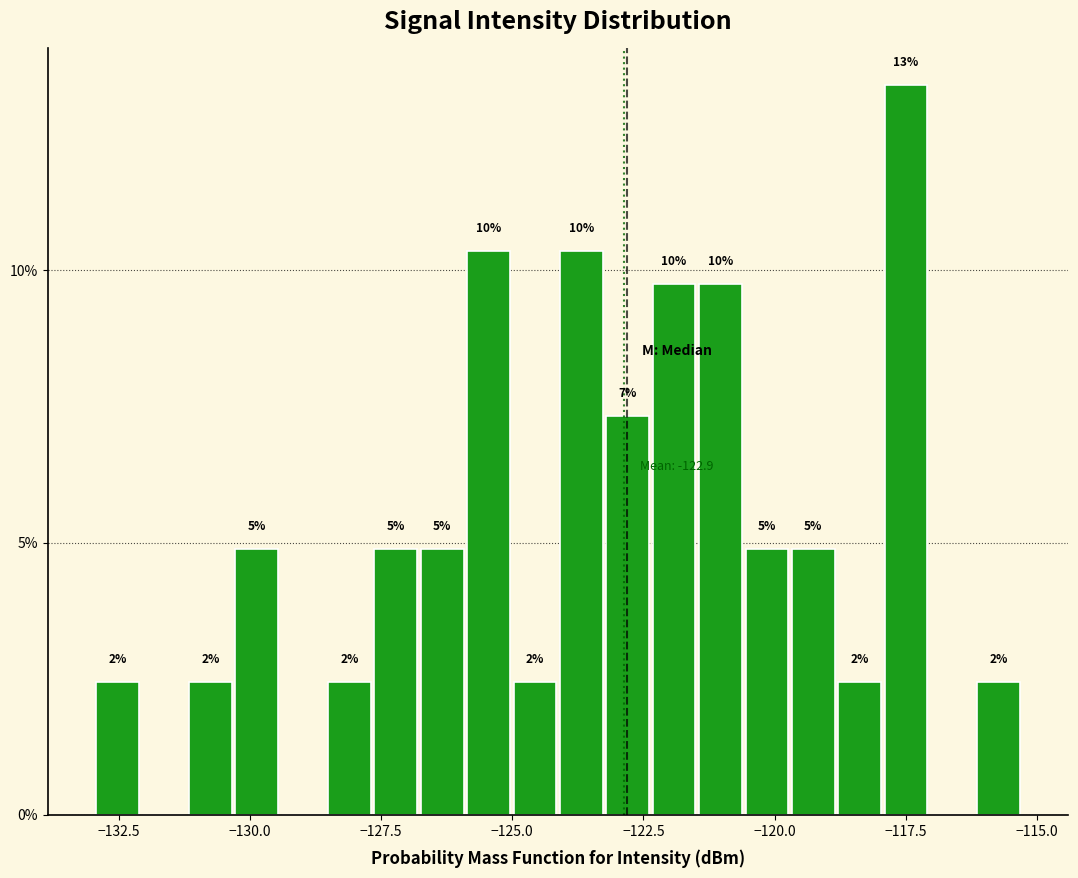

Read against the x-axis, roughly where is the centre of the tallest bar?

-117.5